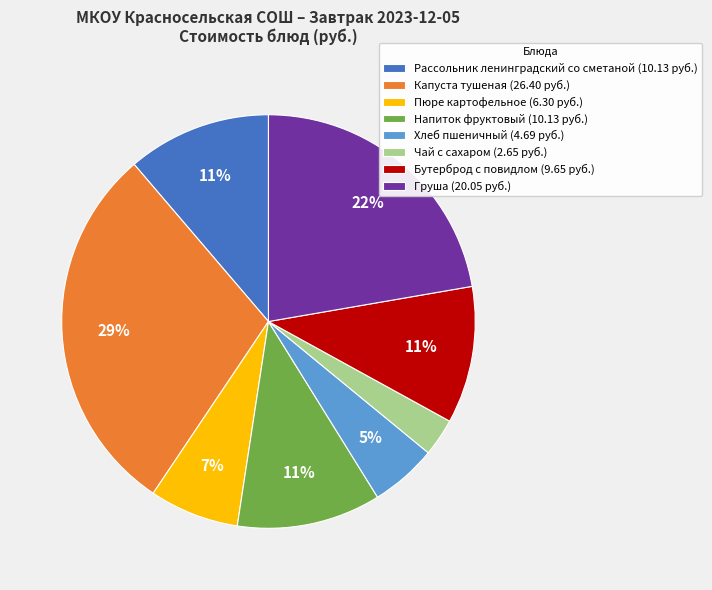

True or false: Капуста тушеная (26.40 руб.) accounts for 29% of the total.

True